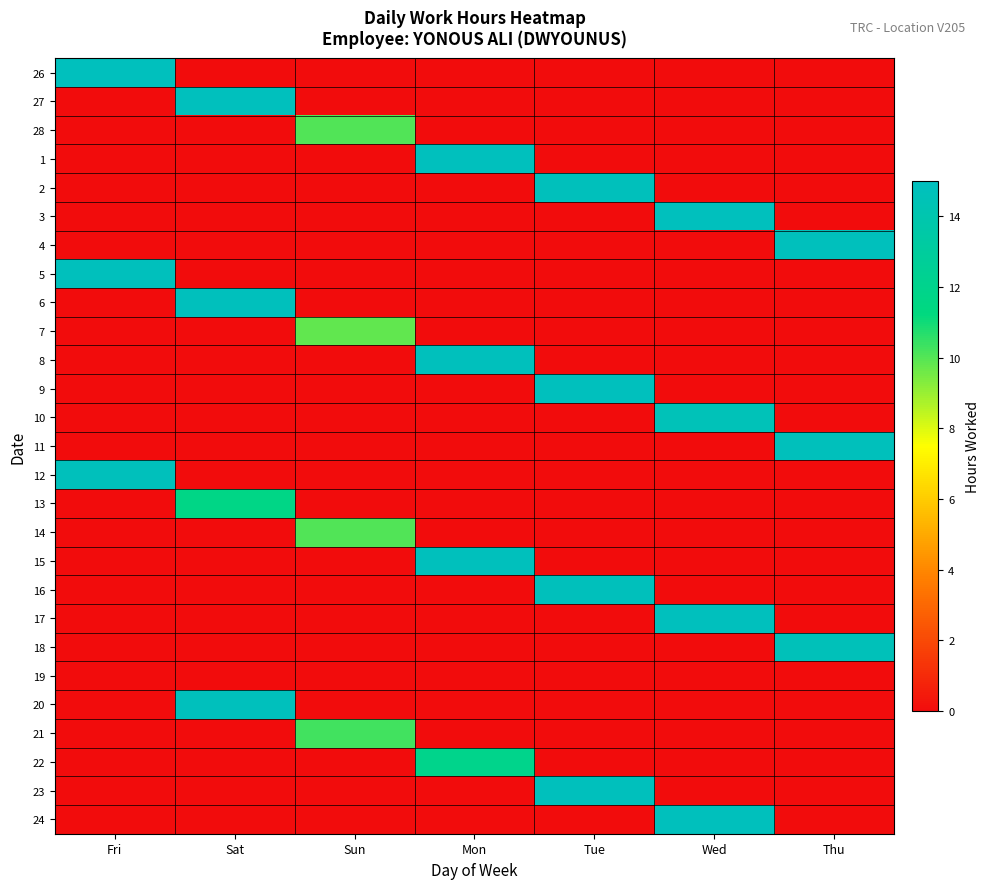

Between Sat and Sun, which series saw the biggest shift?

27